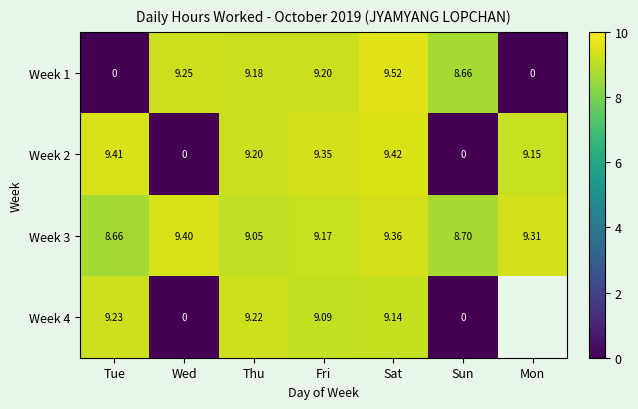

Is the value of Week 4 at Tue greater than the value of Week 2 at Wed?

Yes